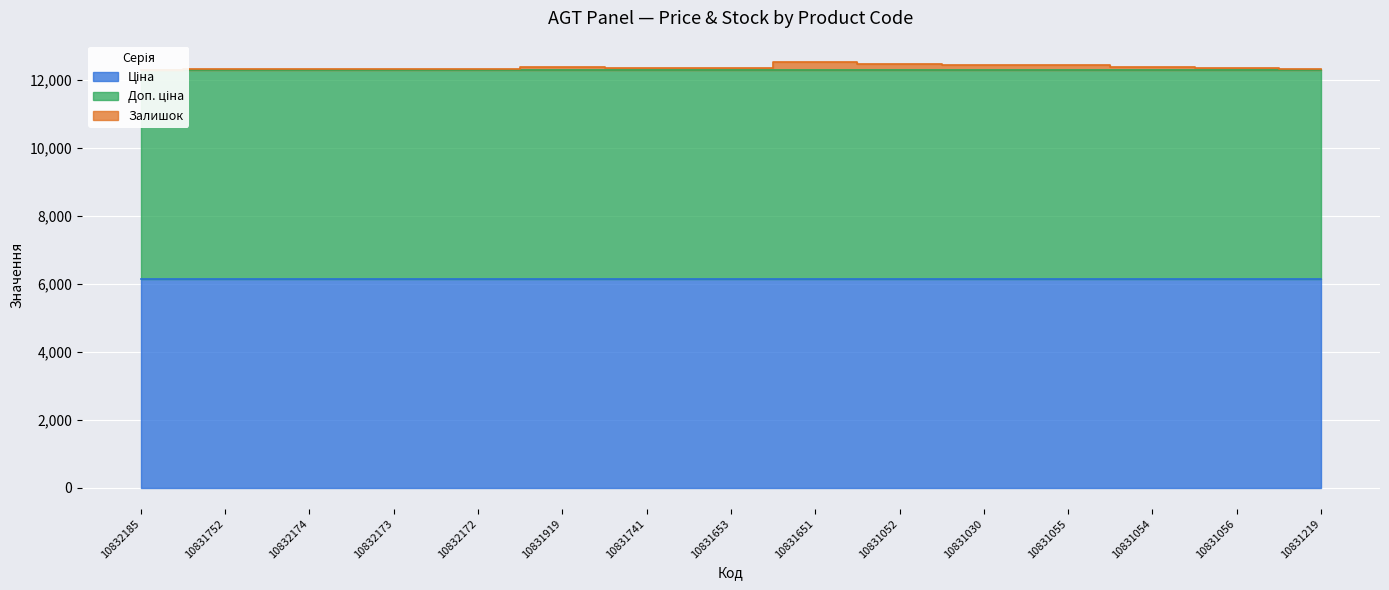

How many lines are shown in the chart?

3